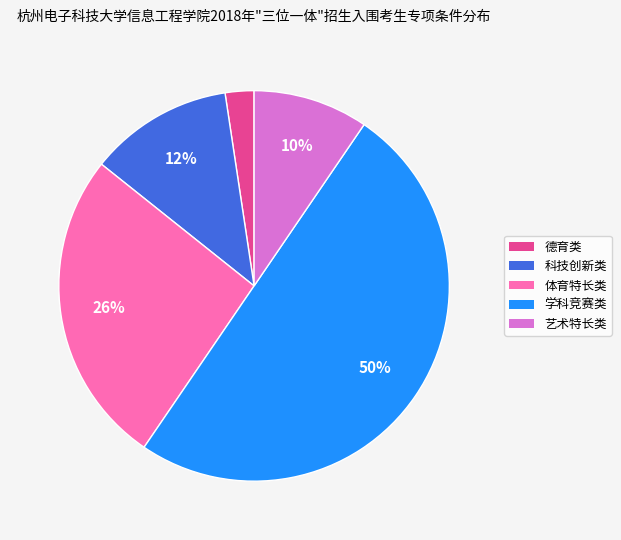

How many slices are in this pie chart?

5